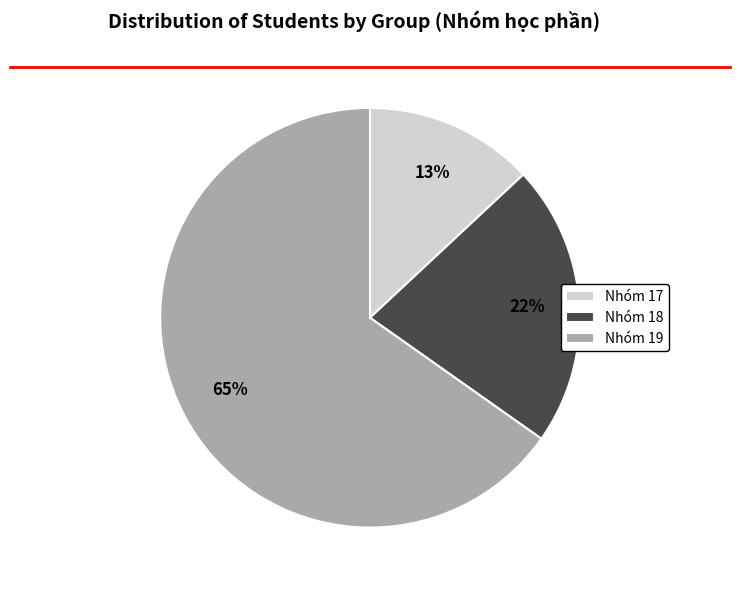

Does any single category account for the majority?

Yes